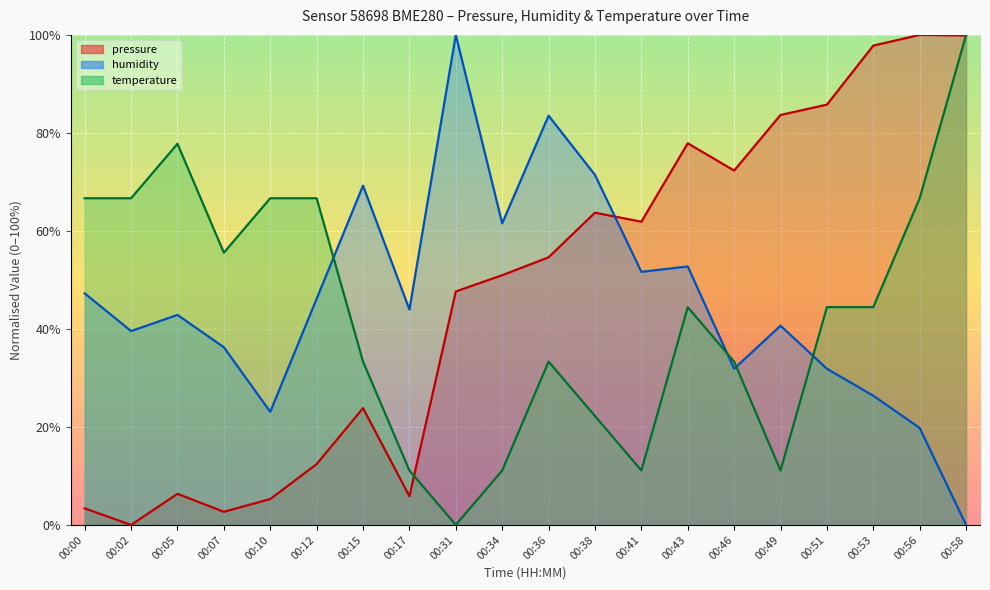

The humidity series shows 32.0 at 00:10. True or false?

False